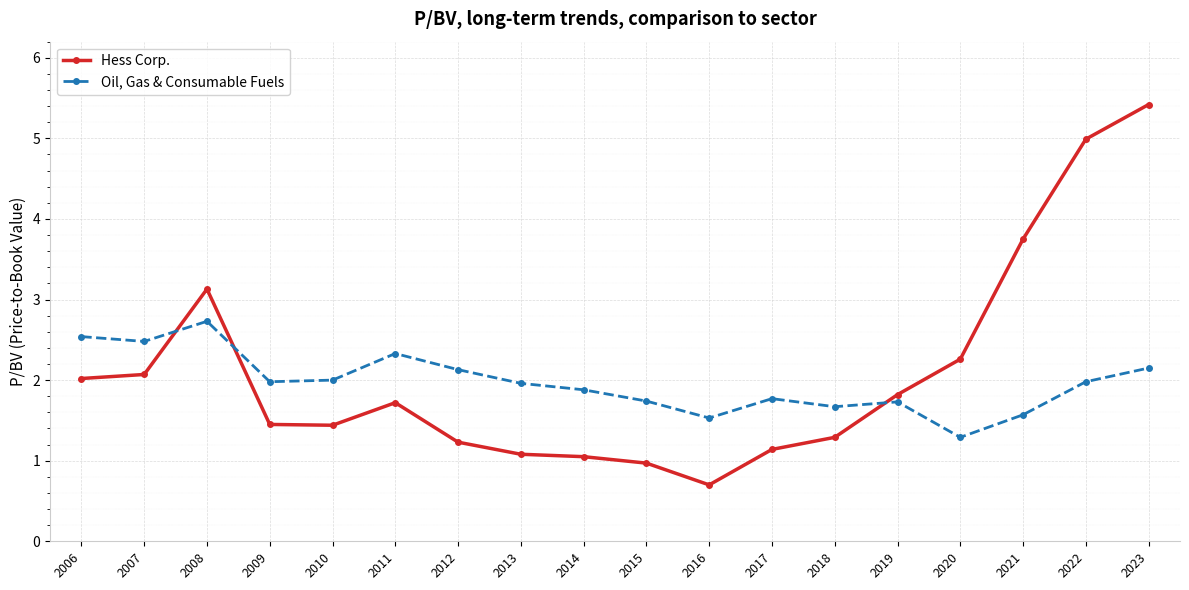

What is the value of the Hess Corp. point at the 16th from the left?

3.8